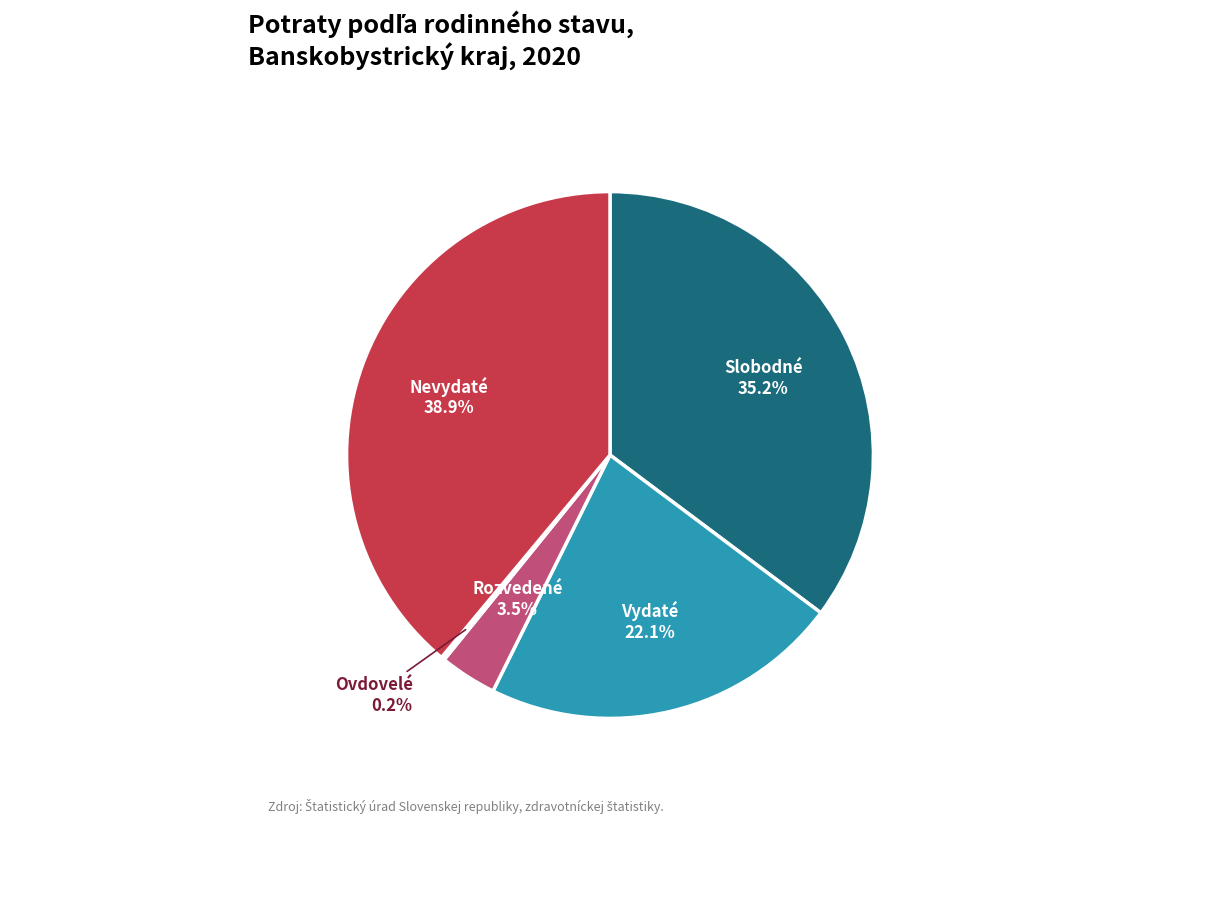

What portion of the pie excludes Vydaté?

77.9%